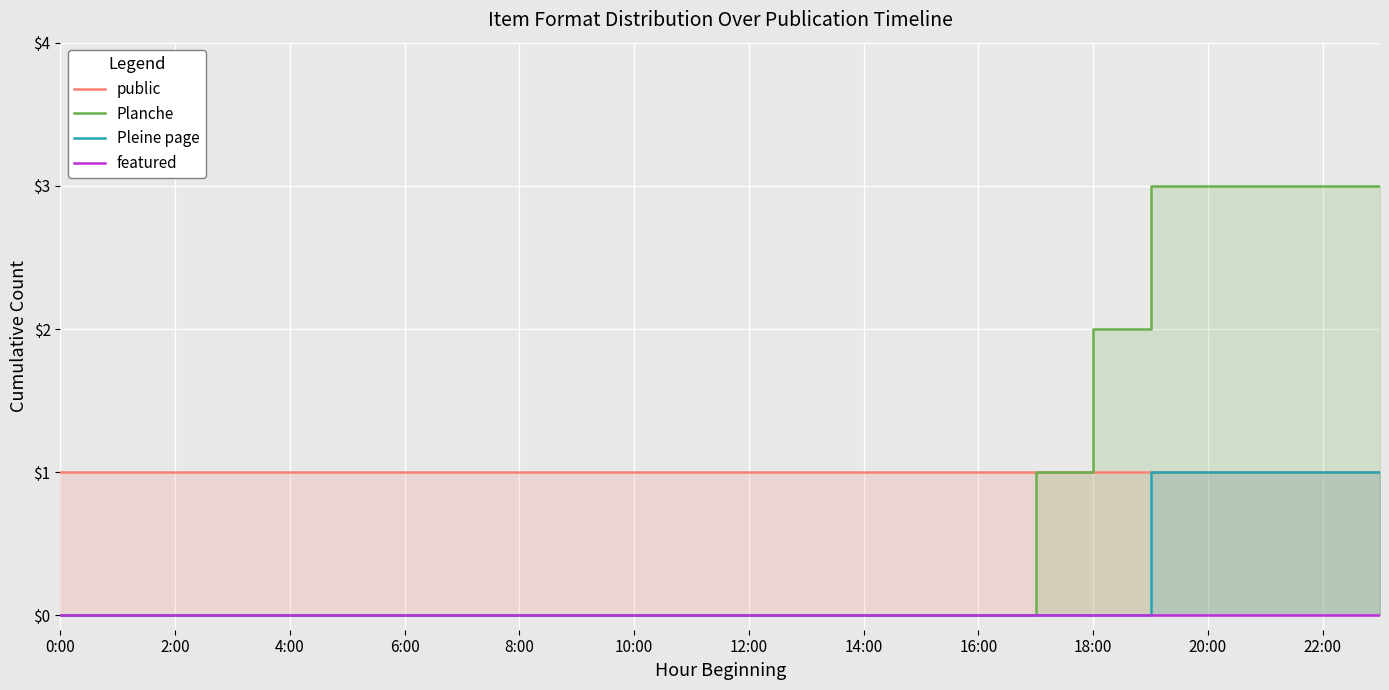

The value of public at 2:00 is 1. True or false?

True